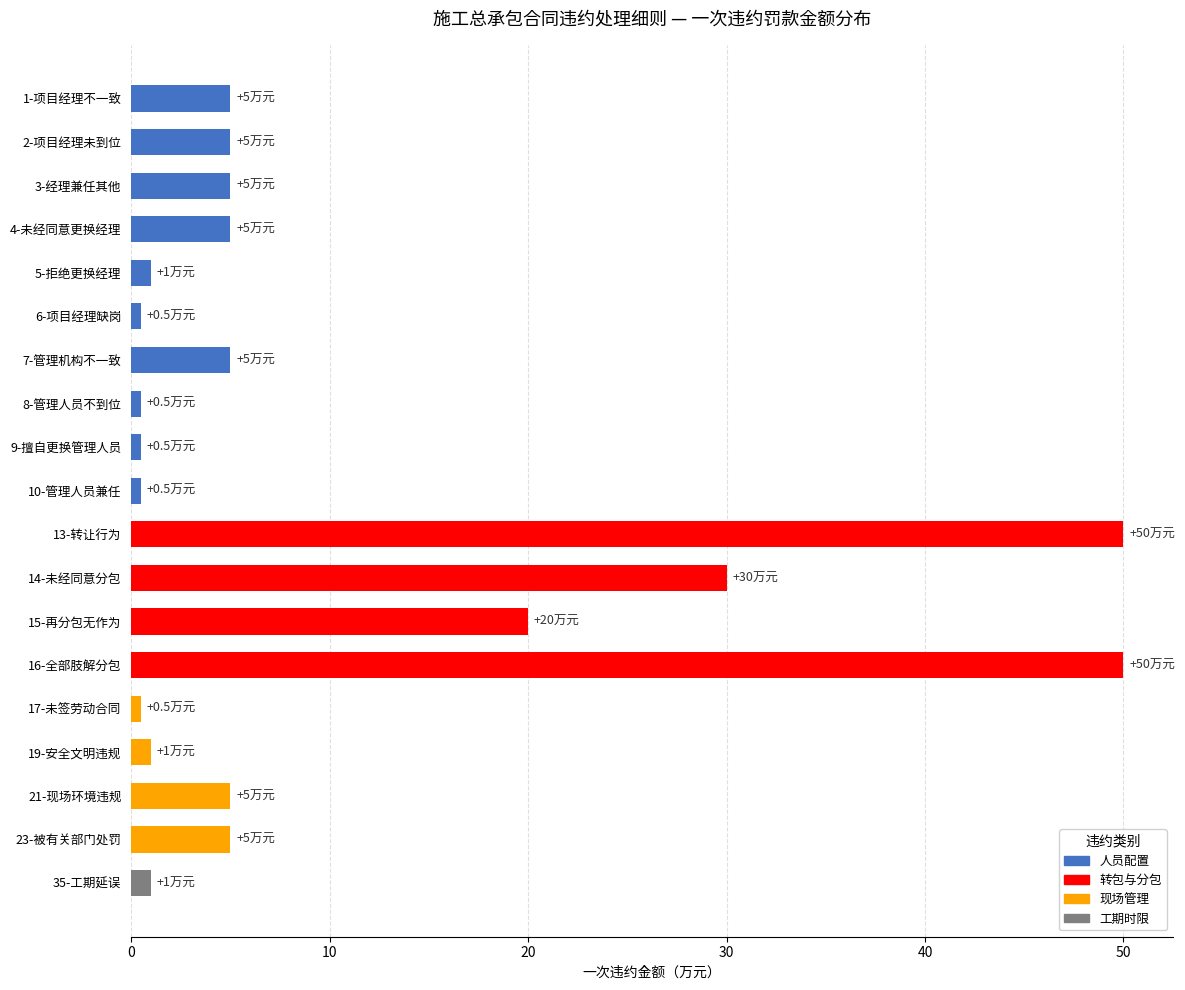

What is the average value?

10.0